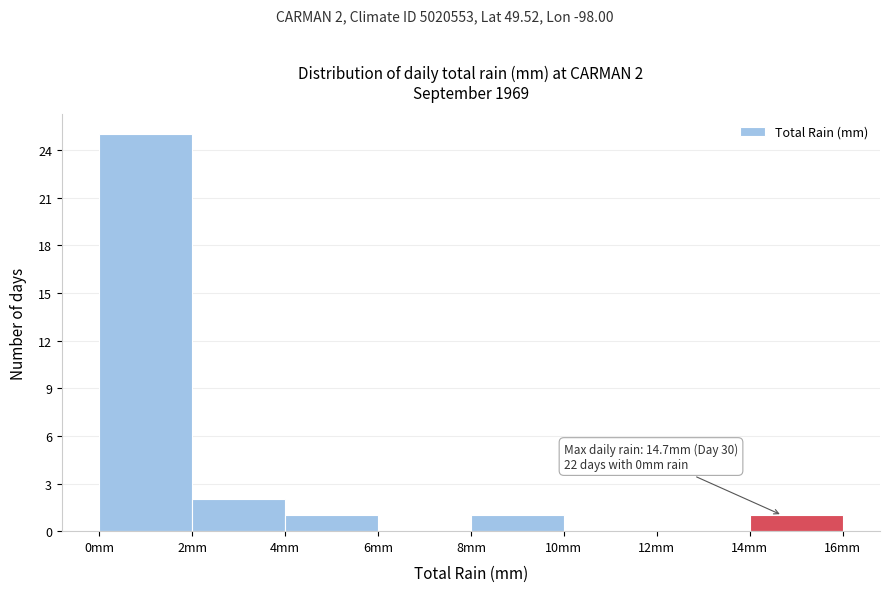

Which range on the x-axis has the tallest bar?

0 to 2